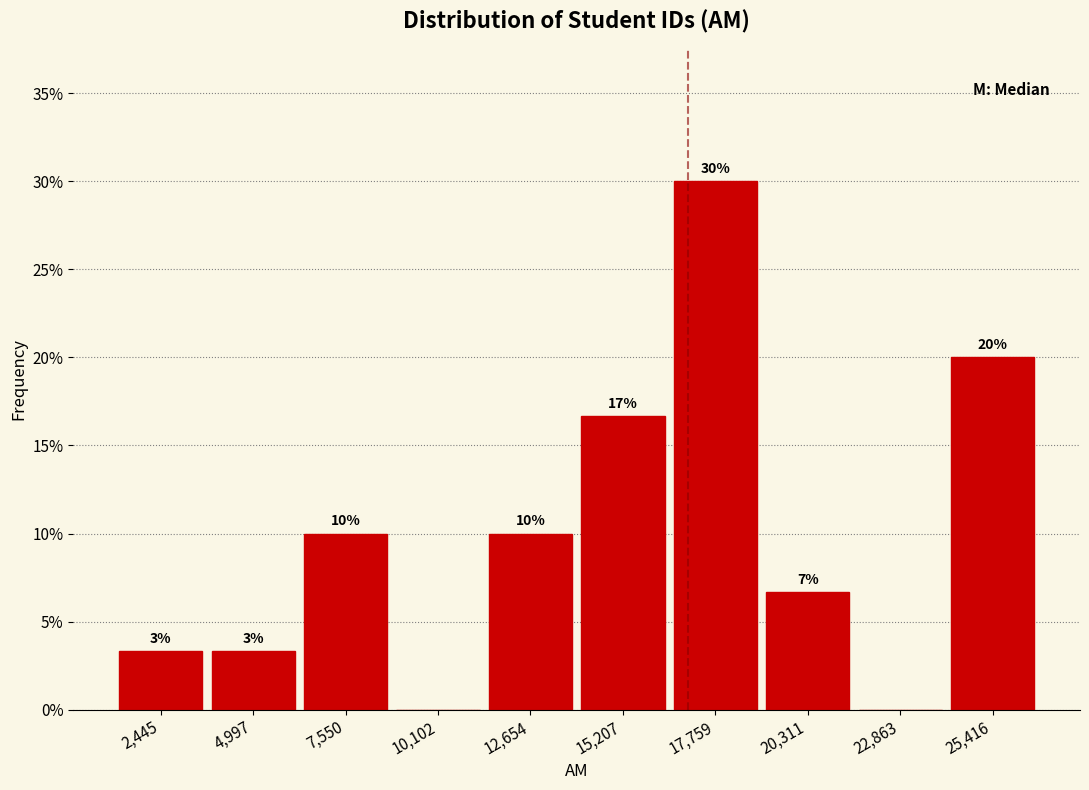

Over which range of the x-axis is the bar tallest?

16500 to 19000